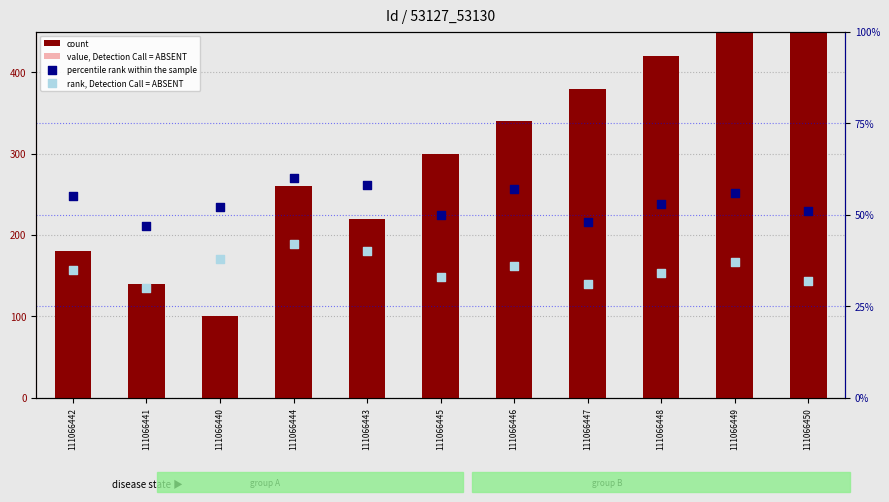

Which series has the largest Y range (max minus min)?

count